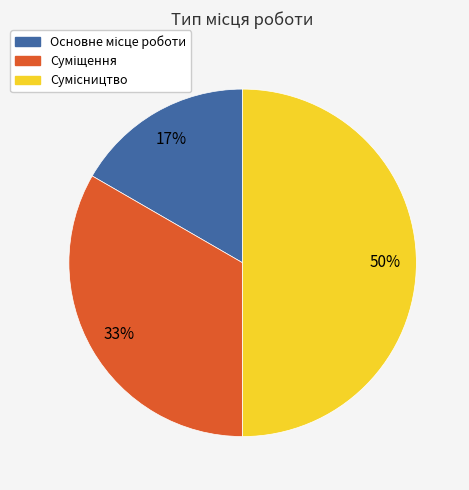

To the nearest percent, what is the difference between the largest and smallest slice percentages?

33%